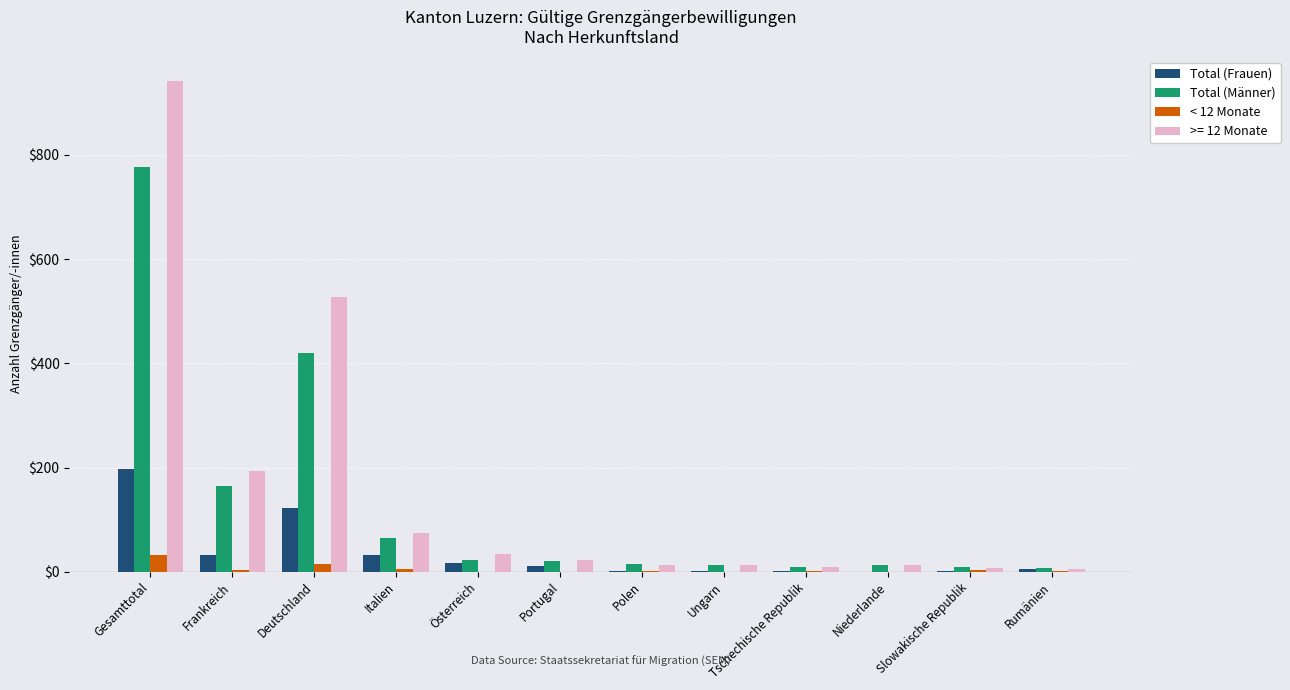

Count the number of data series in this chart.

4